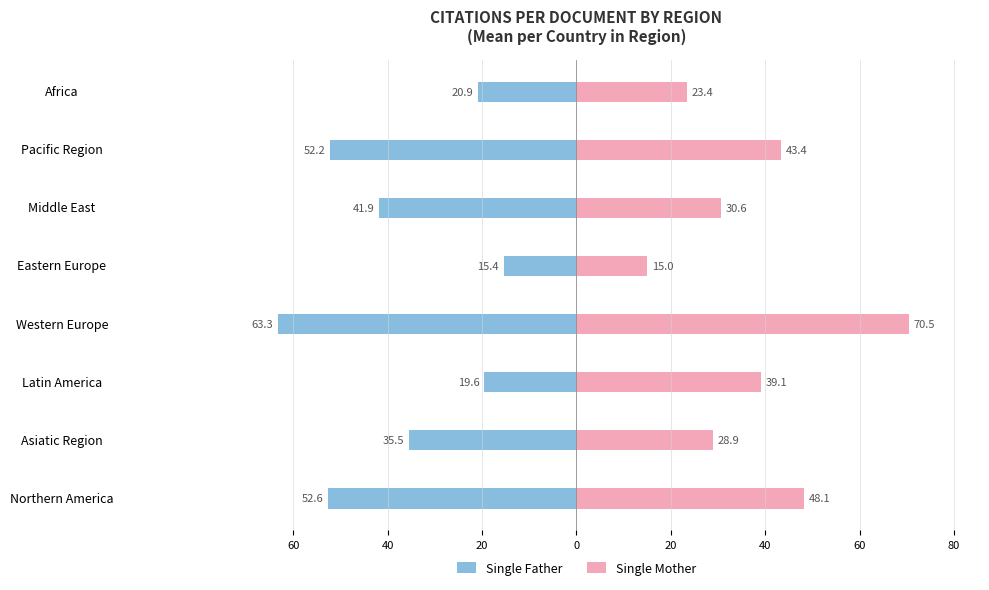

Between Northern America and Middle East, which is larger?

Middle East